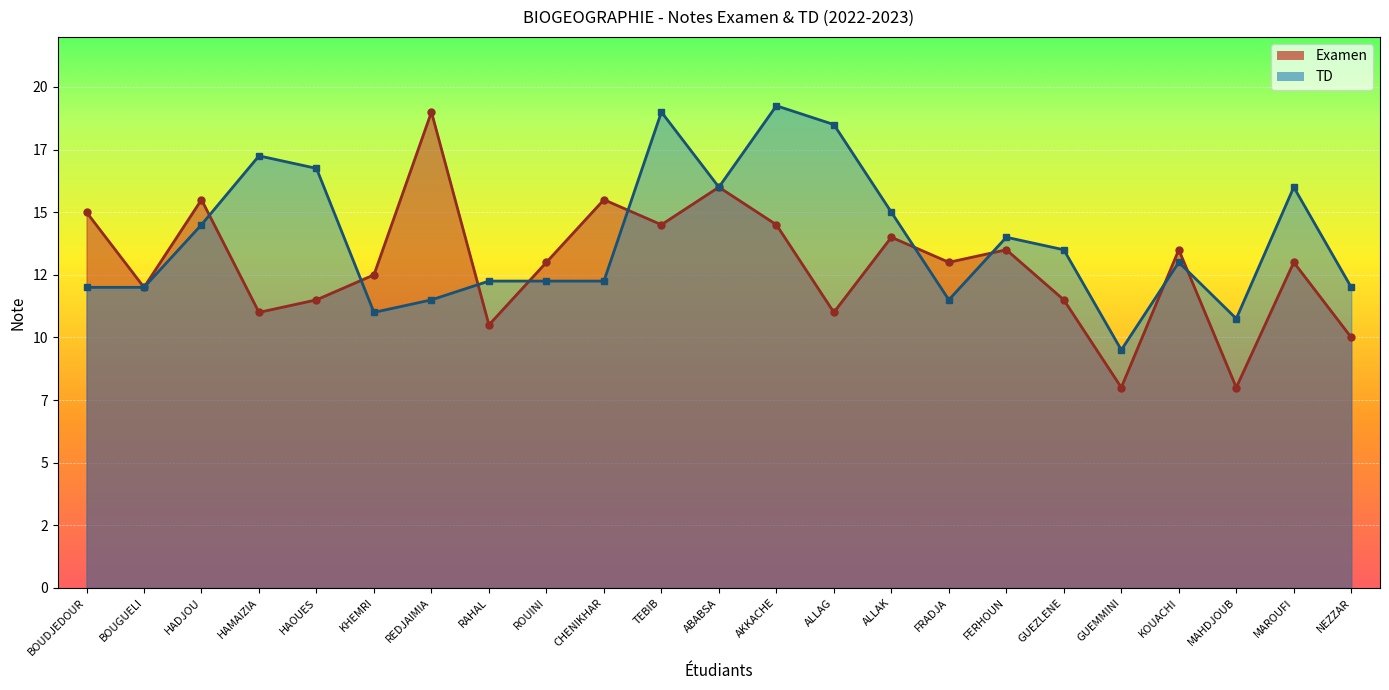

What are all the series names shown in the legend?

Examen, TD